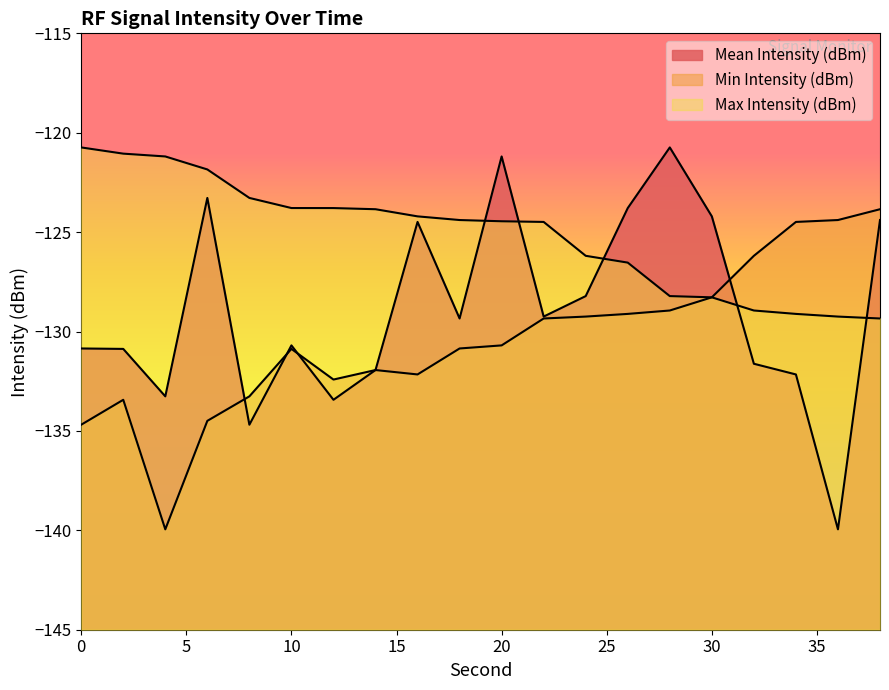

List the labels in order of Mean Intensity (dBm) value, largest first.

28, 20, 6, 26, 30, 38, 16, 24, 22, 18, 10, 0, 2, 32, 14, 34, 4, 12, 8, 36